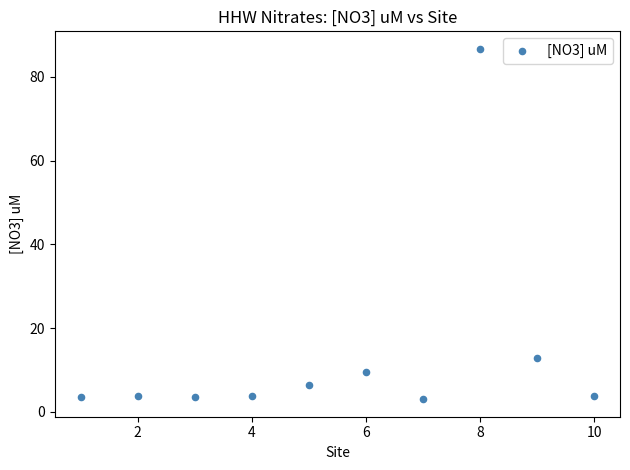

What Y value in the scatter plot is closest to 44?

12.7